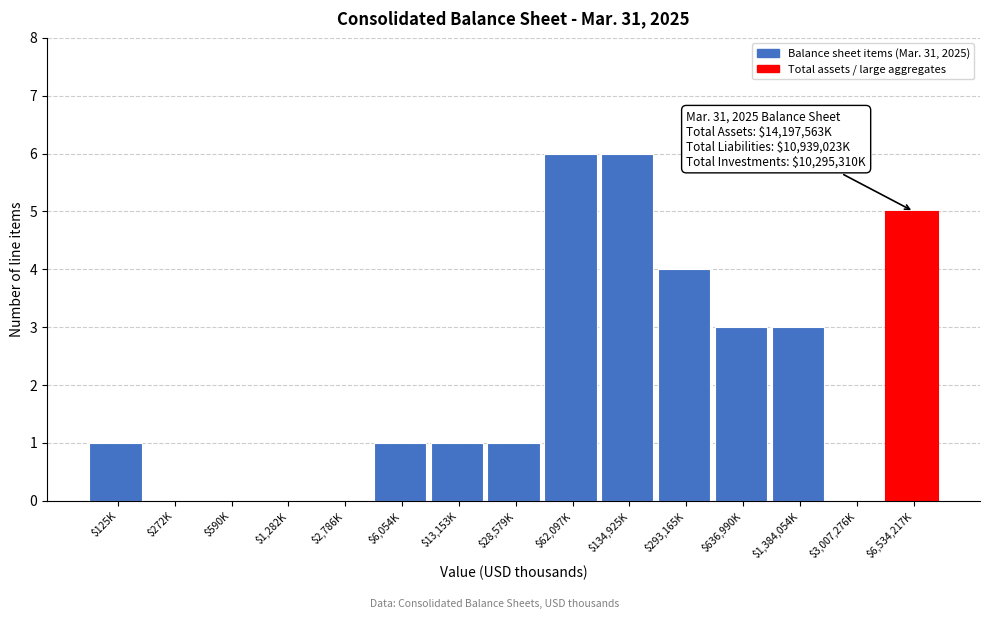

True or false: the data shows 1 at $6,054K.

True